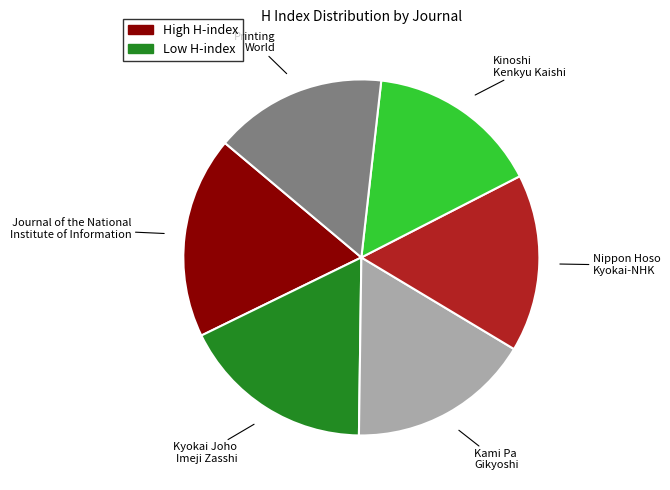

Count the number of slices in the pie.

6